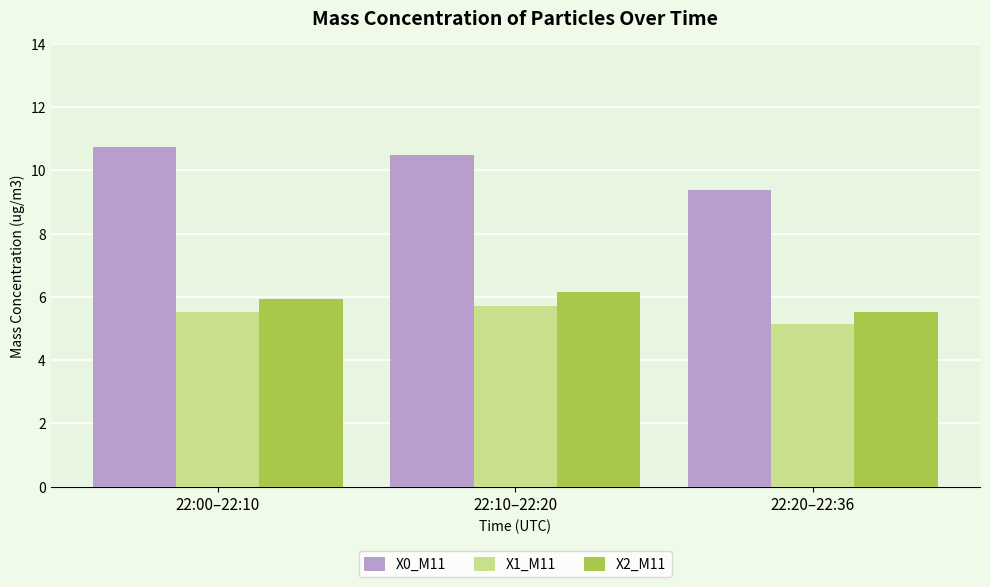

Count the X2_M11 values in the range 5 to 6.

2